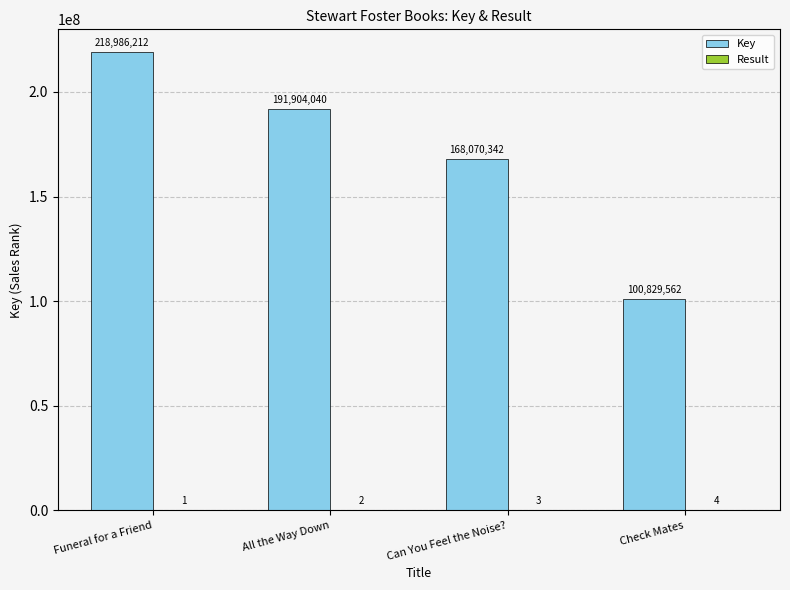

At which label does Key first exceed 191904040?

Funeral for a Friend